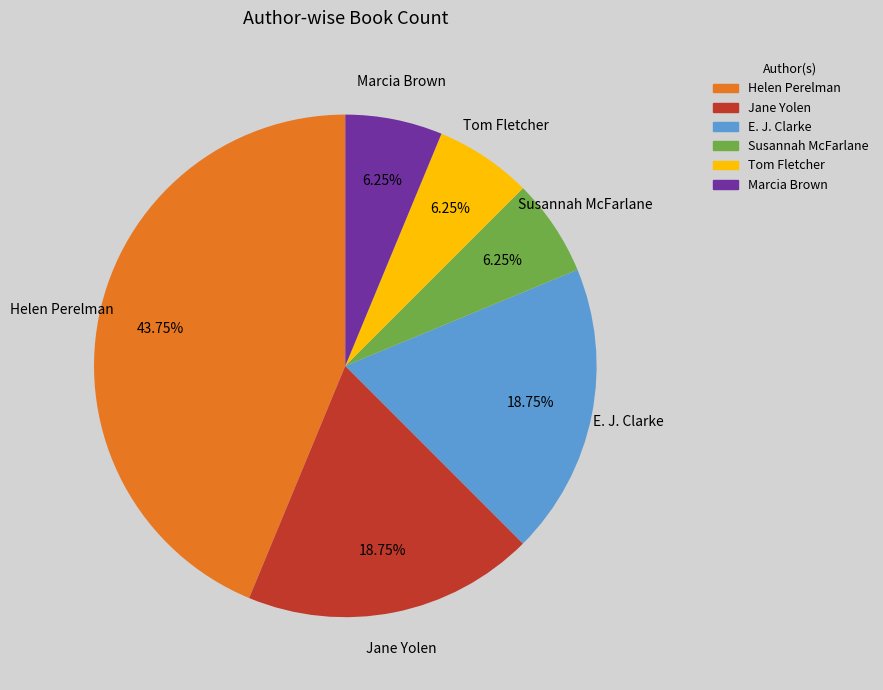

To the nearest percent, what is the difference between the Jane Yolen and Tom Fletcher slice percentages?

12%